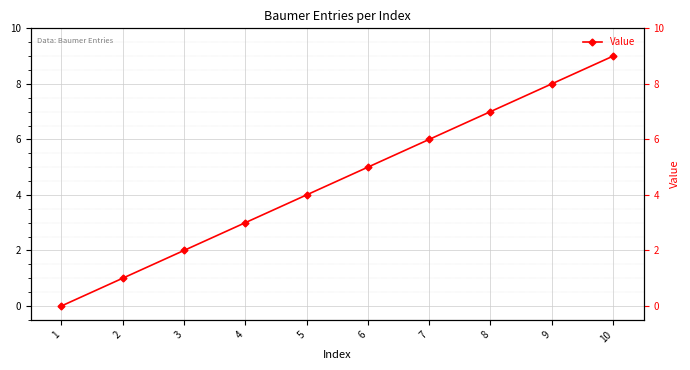

At which category does the chart reach its peak across all series?

10